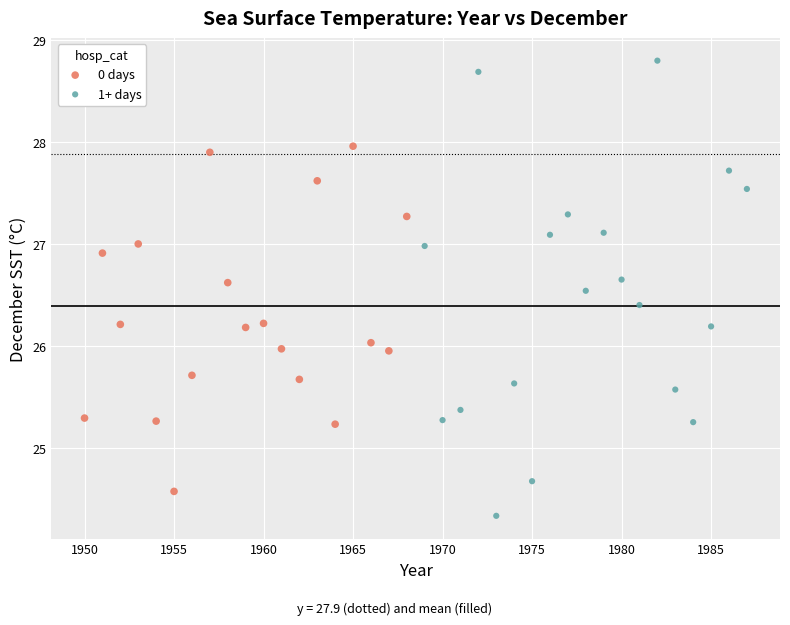

Which series reaches the maximum Y coordinate?

1+ days